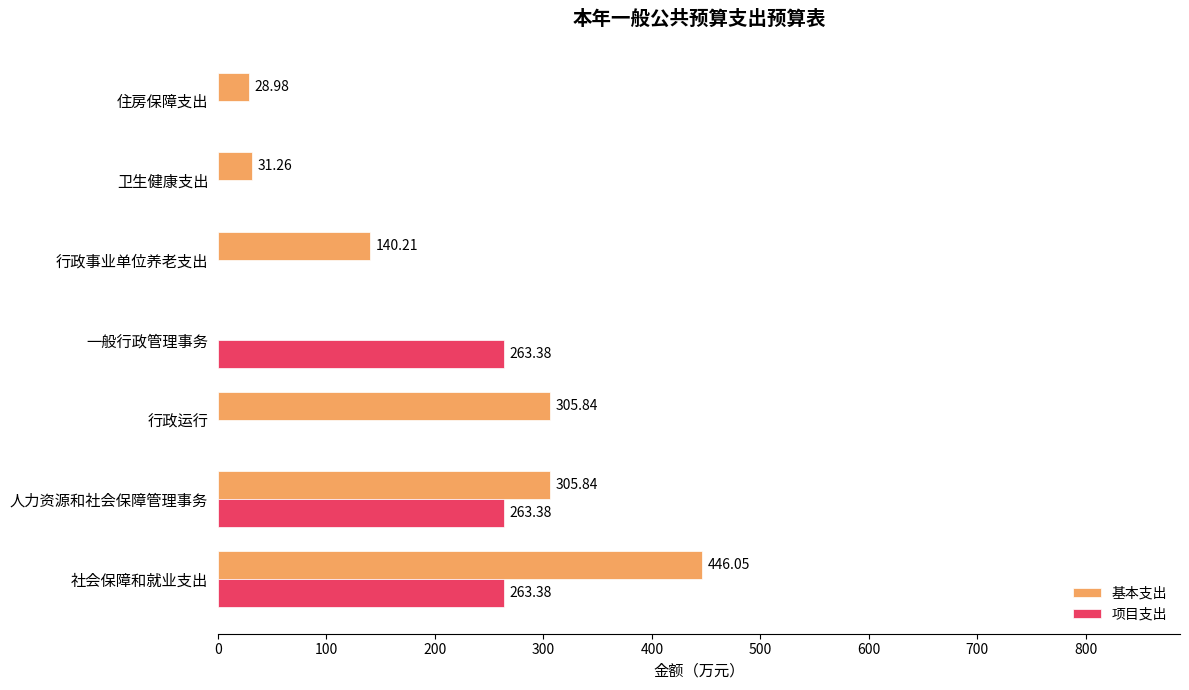

What is the sum of the 基本支出 values at 人力资源和社会保障管理事务 and 住房保障支出?

334.8